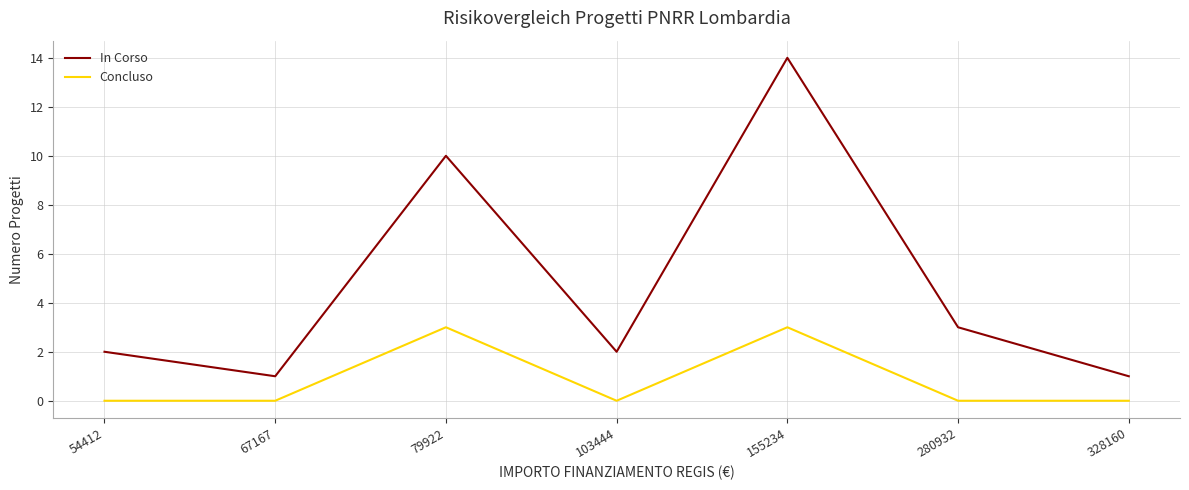

Reading left to right, what are all the values shown in this chart?

In Corso: 54412=2	67167=1	79922=10	103444=2	155234=14	280932=3	328160=1
Concluso: 54412=0	67167=0	79922=3	103444=0	155234=3	280932=0	328160=0